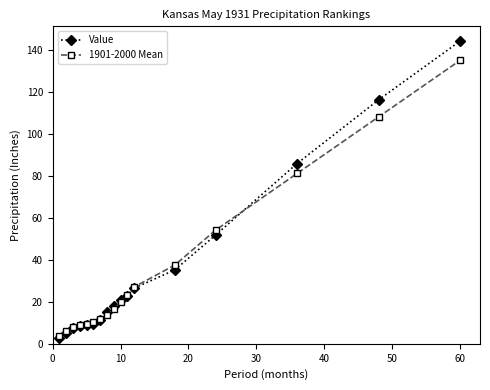

List the series in order of their peak value, lowest first.

1901-2000 Mean, Value